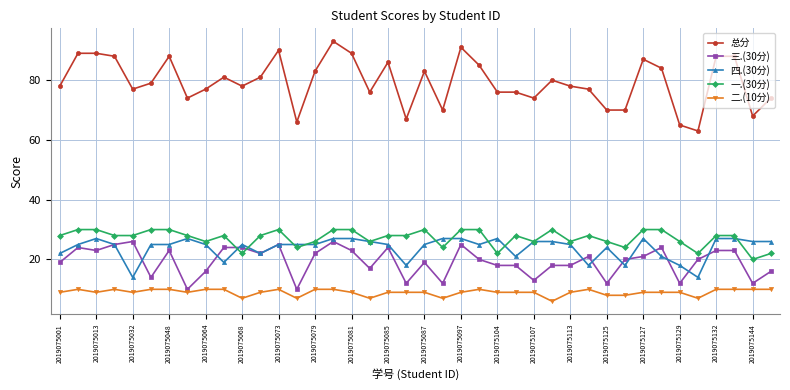

At how many categories does at least one series exceed 34?

40